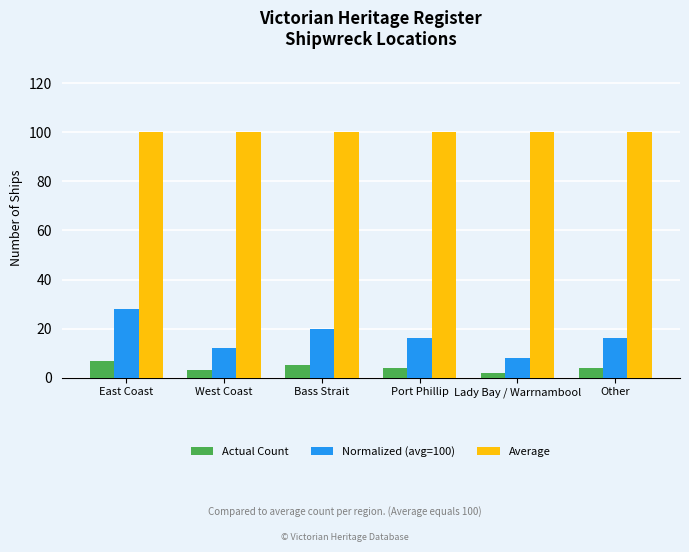

What are all the series names shown in the legend?

Actual Count, Normalized (avg=100), Average